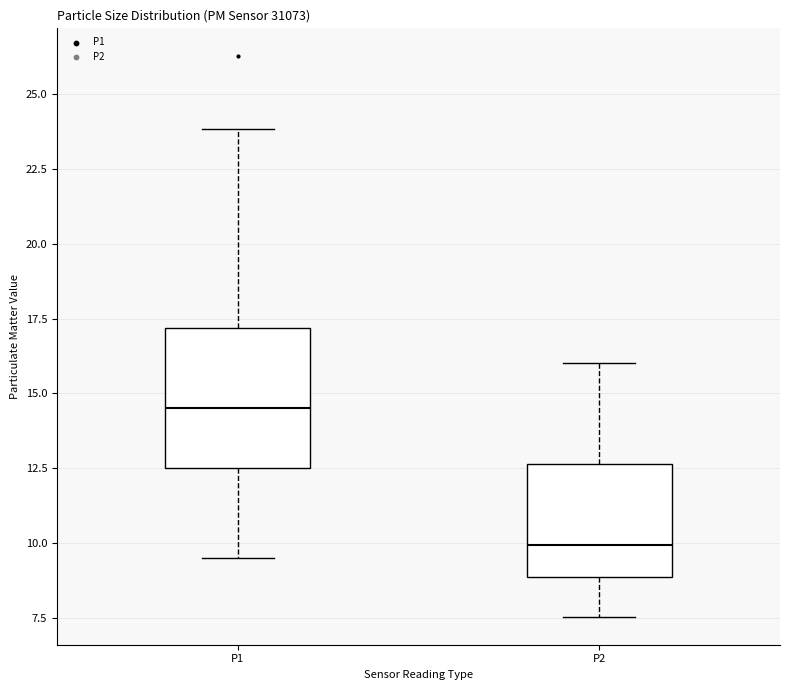

Where is the lower edge of the box for P2 on the y-axis? The values are not printed on the chart, so give them approximately, as read against the axis.

9.0